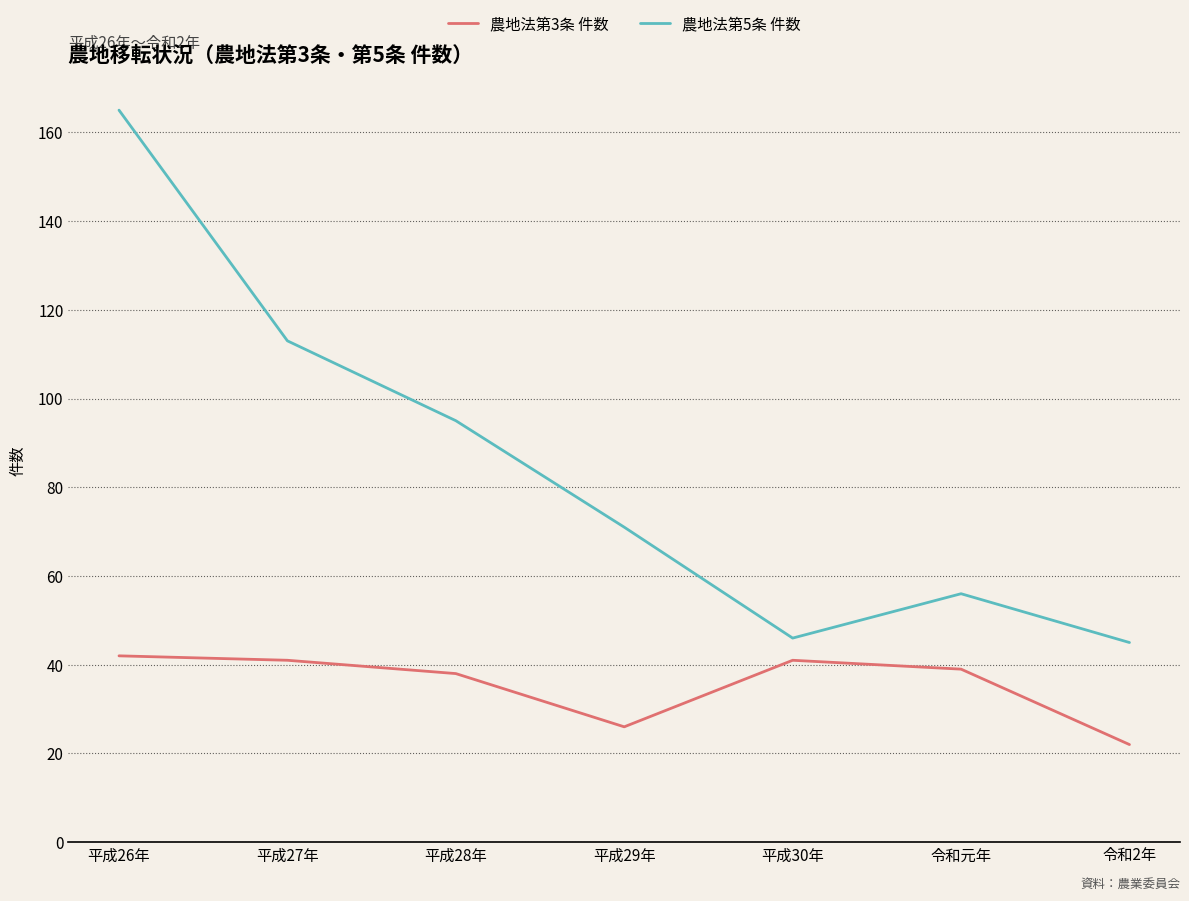

Which series changed the most between 平成27年 and 令和2年?

農地法第5条 件数